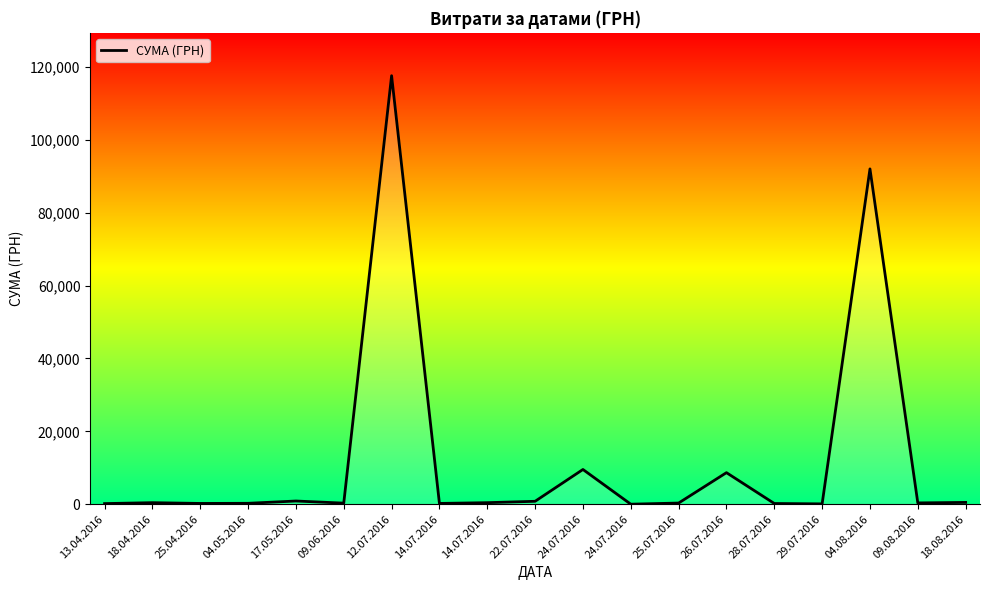

What is the label of the 11th point from the left?

24.07.2016